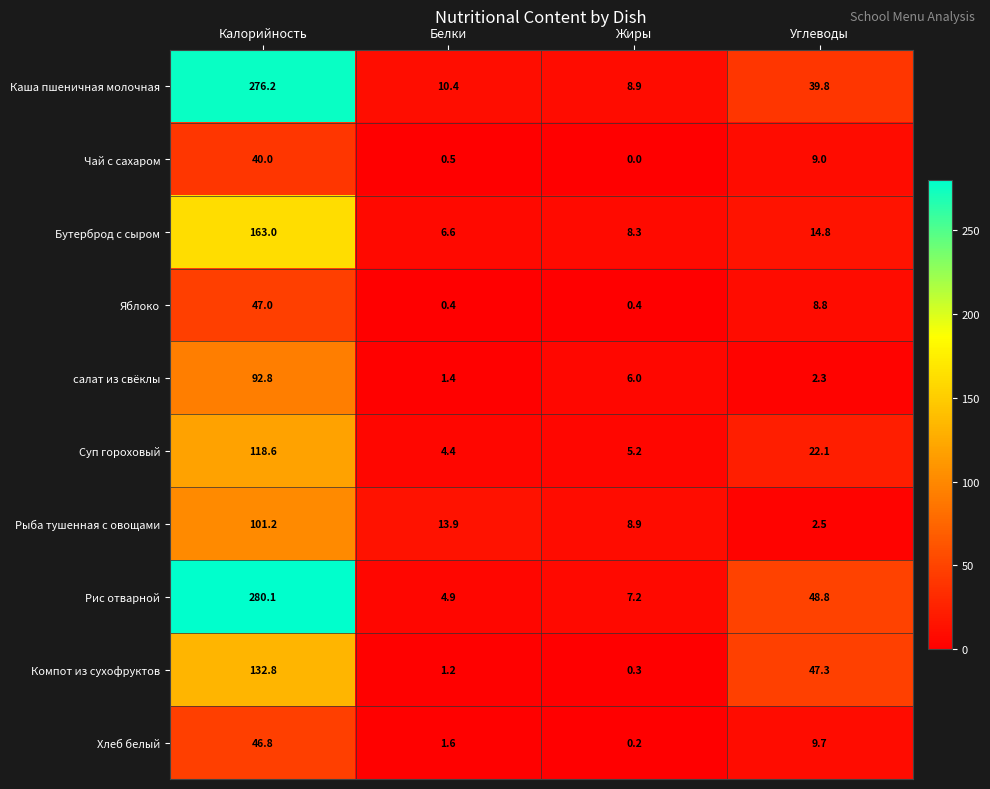

How many data points in Рис отварной are less than 48?

2